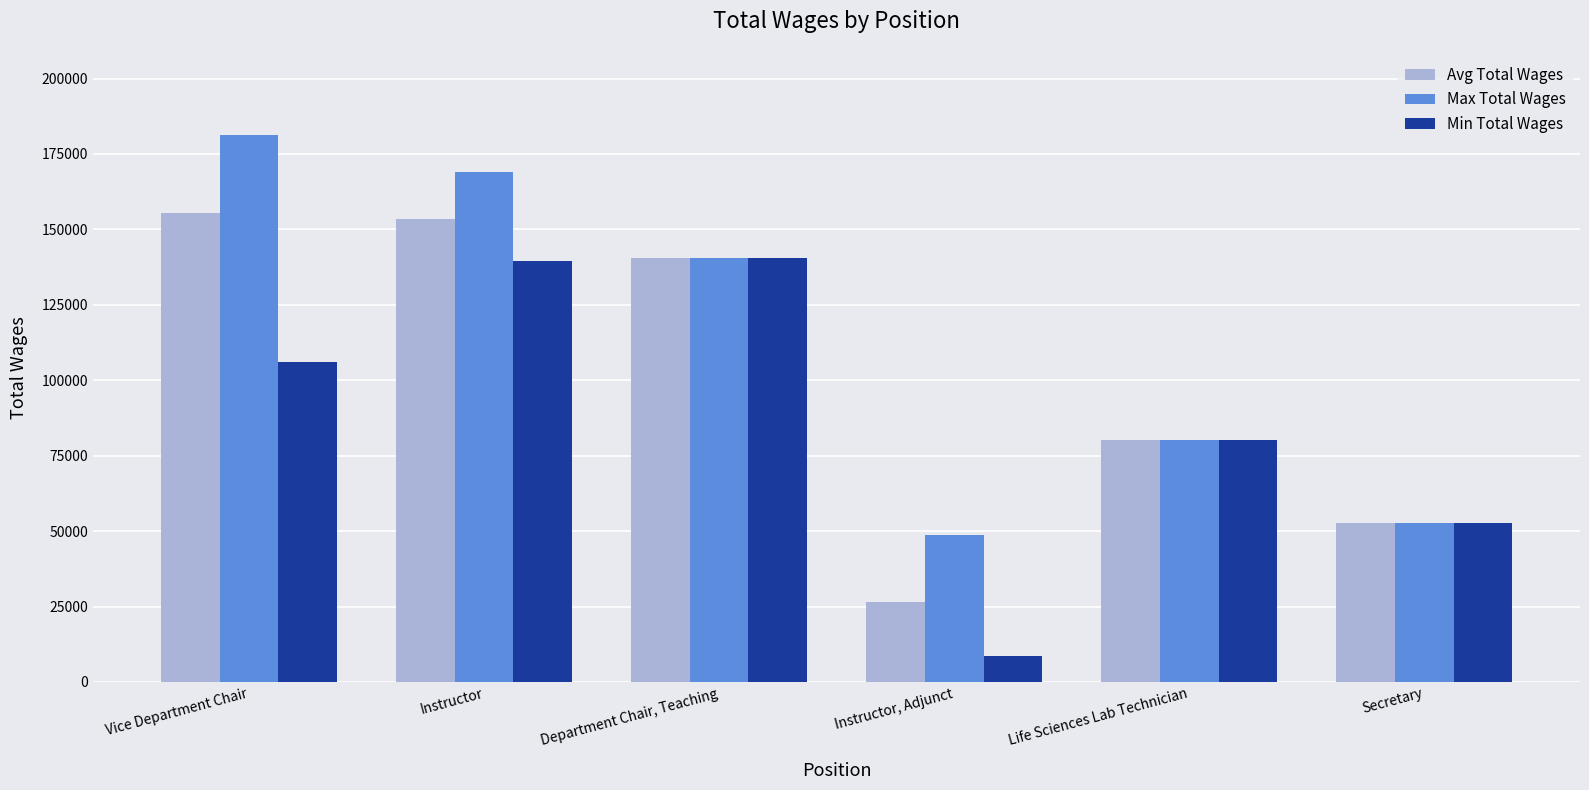

What is the label of the 6th bar from the right?

Vice Department Chair